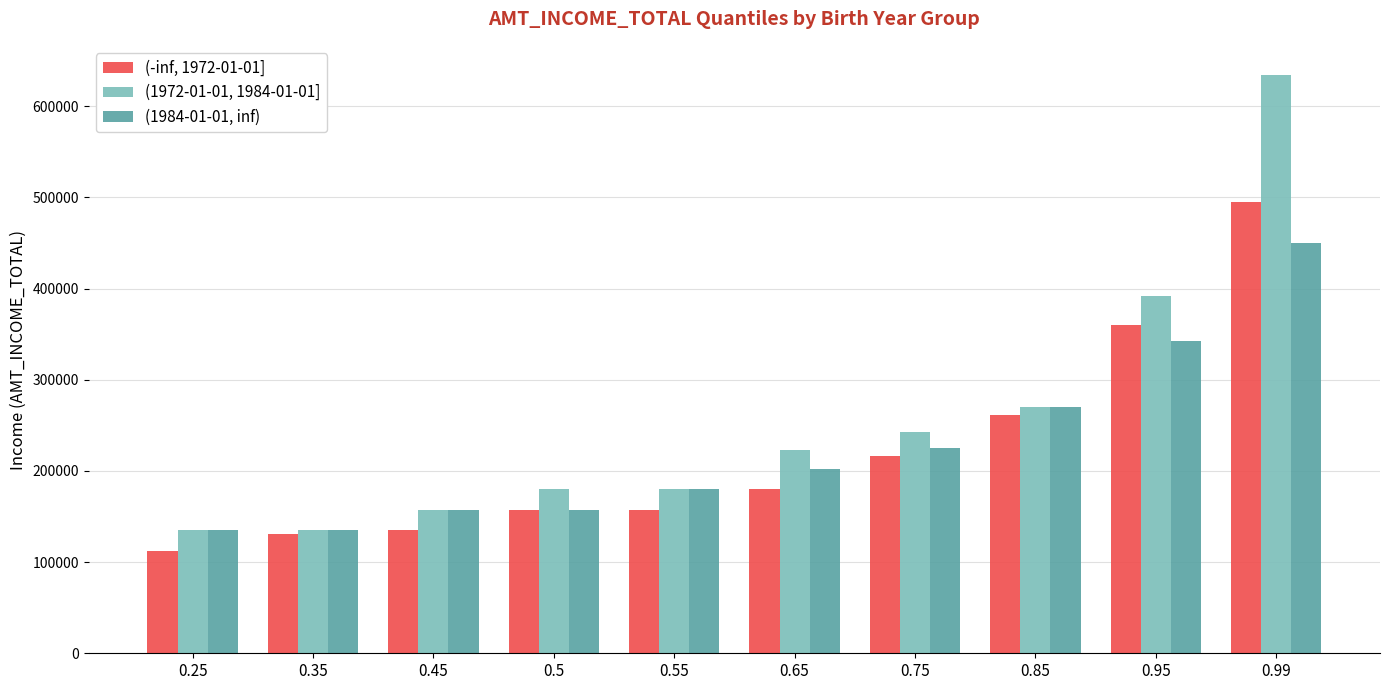

How many categories are shown in the chart?

10